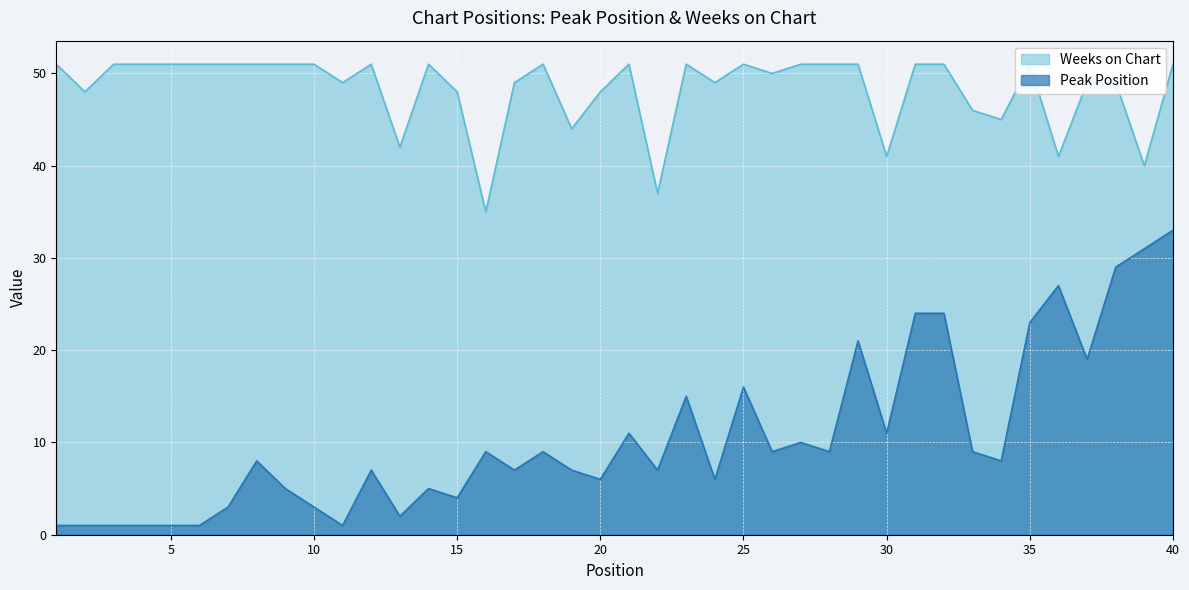

Count the number of data series in this chart.

2